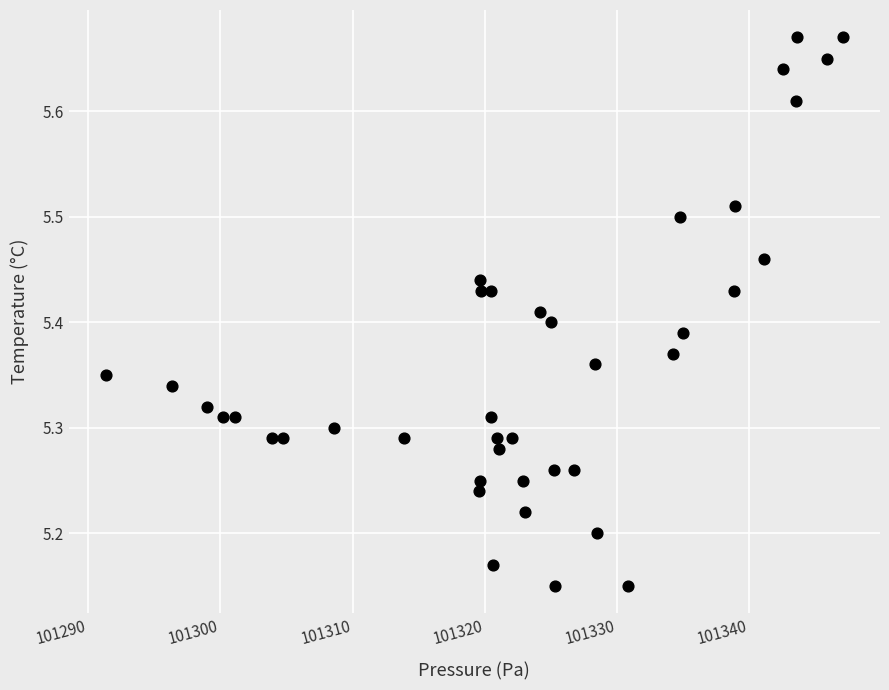

What is the range of X values (max minus min)?

55.8